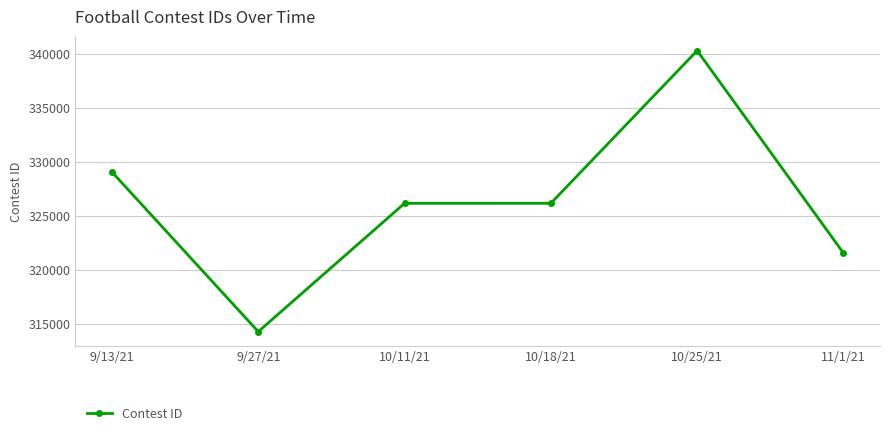

At which category does the data reach its first local valley?

9/27/21